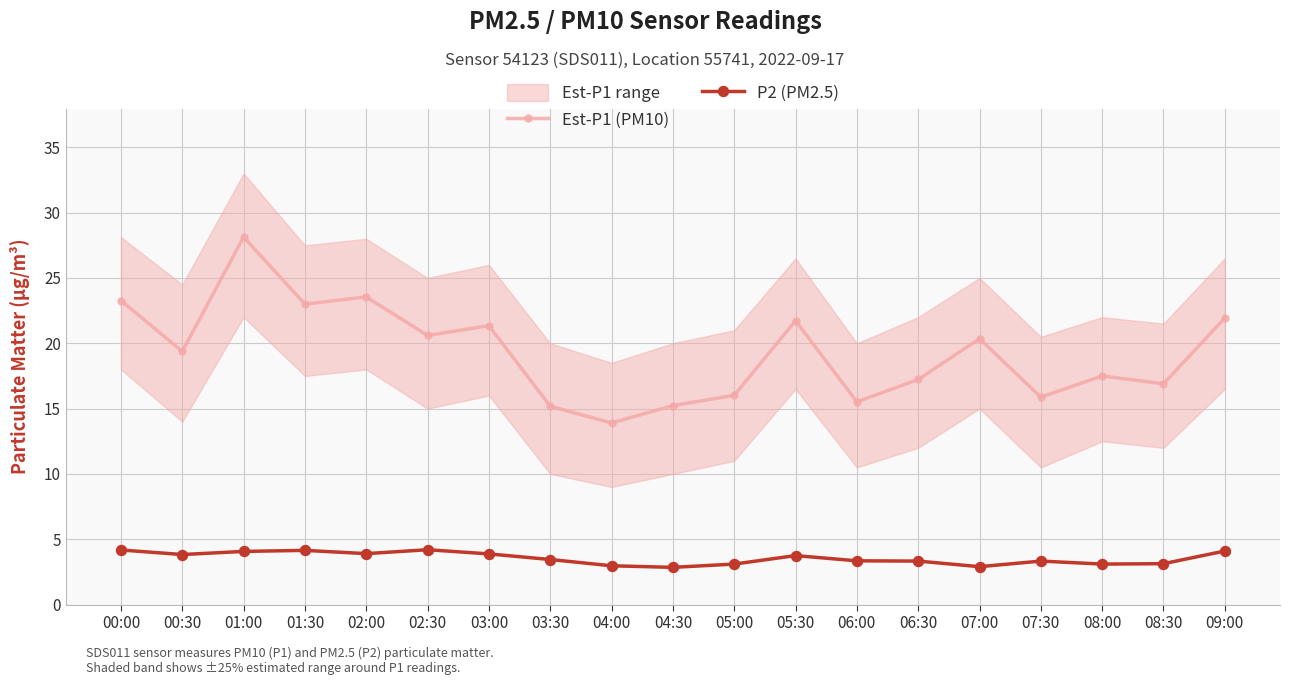

What position from the right is 02:30?

14